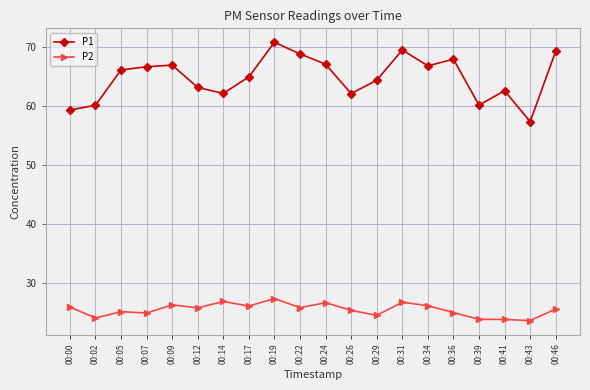

Is this an area chart (filled region under the line)?

No